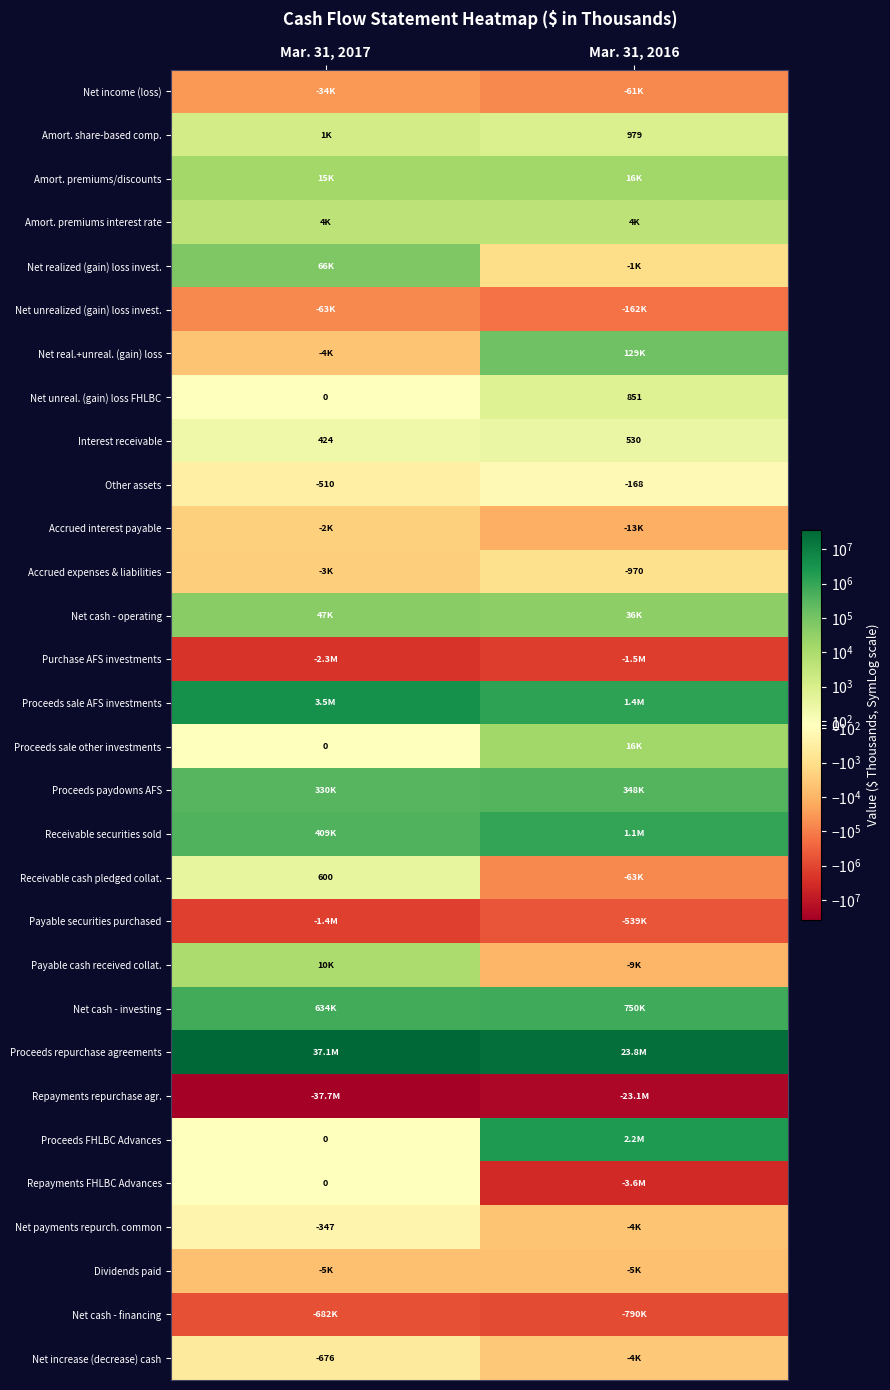

The Other assets series shows -260 at Mar. 31, 2017. True or false?

False